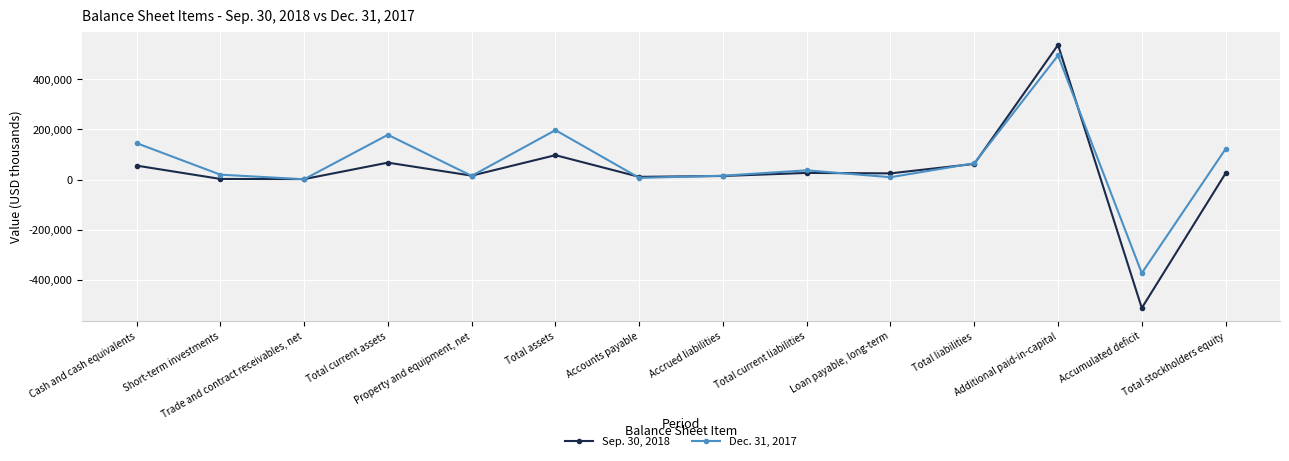

What is the spread (max minus min) of values at Property and equipment, net?

944